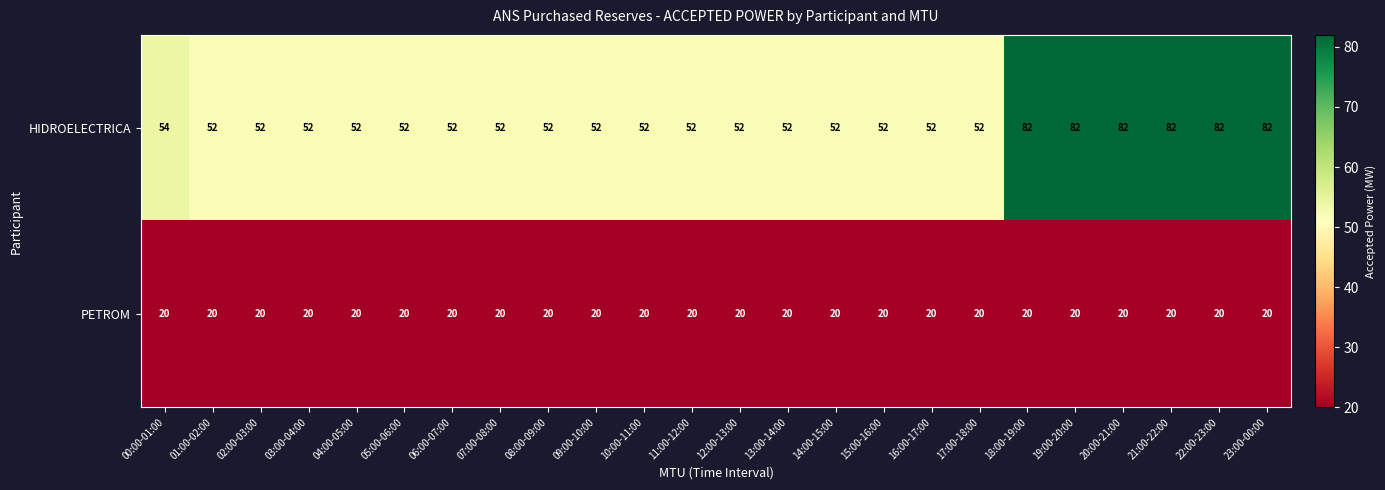

Which series has the widest spread of values?

HIDROELECTRICA